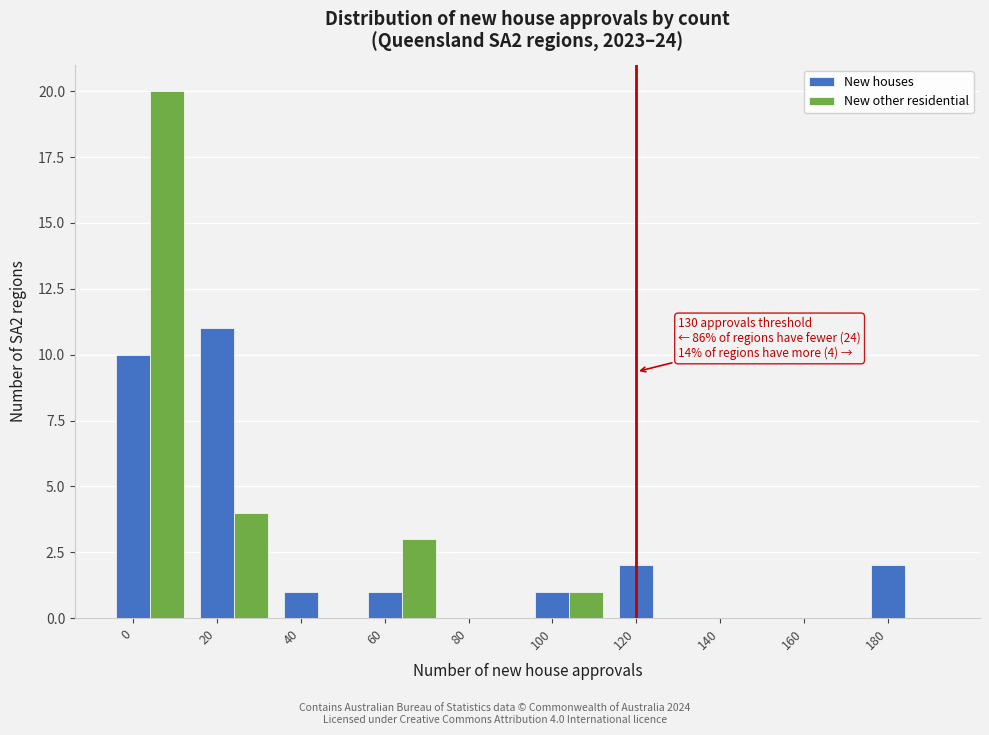

What is the sum of all New houses values?

28